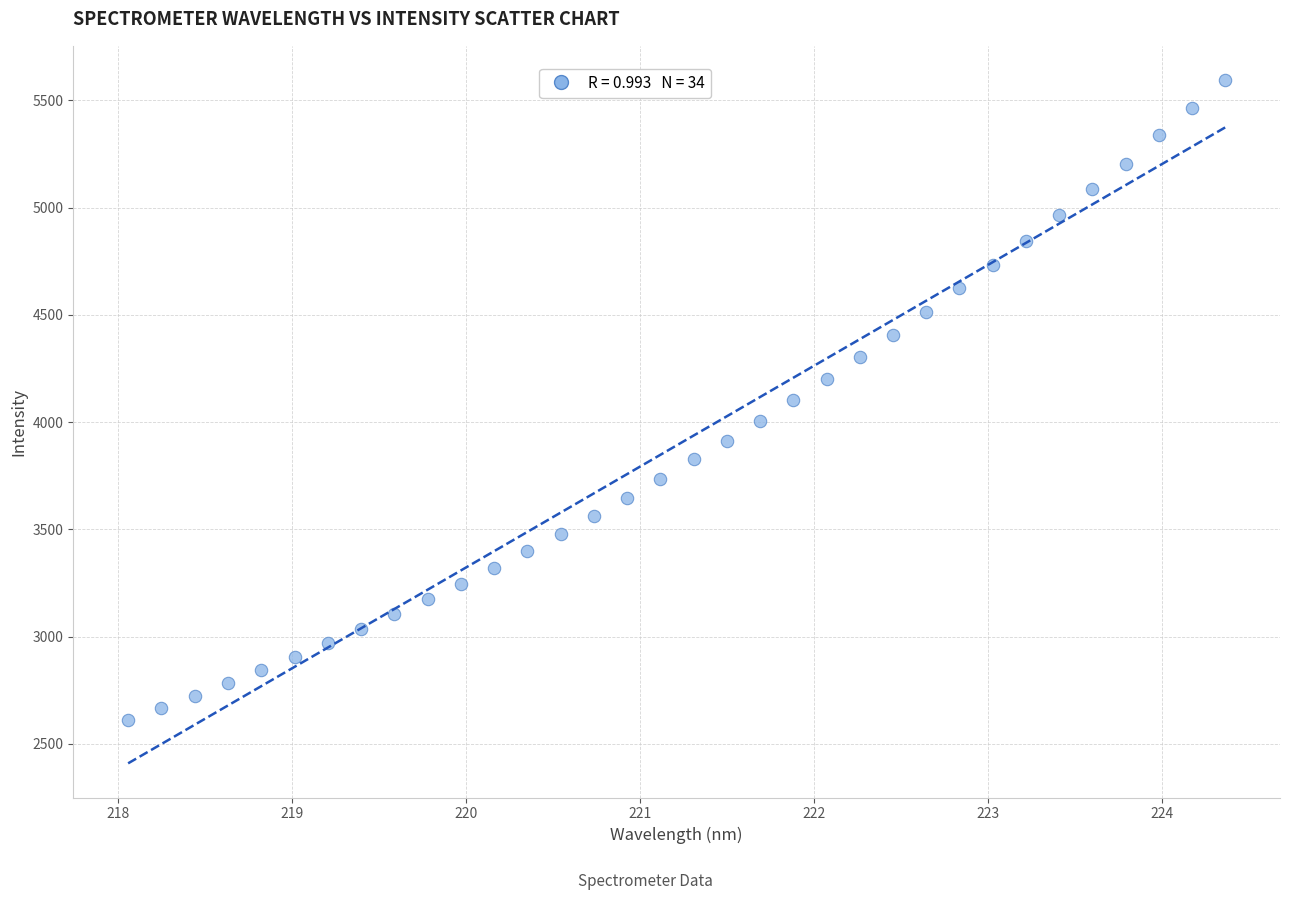

What is the range of Y values (max minus min)?

2982.3